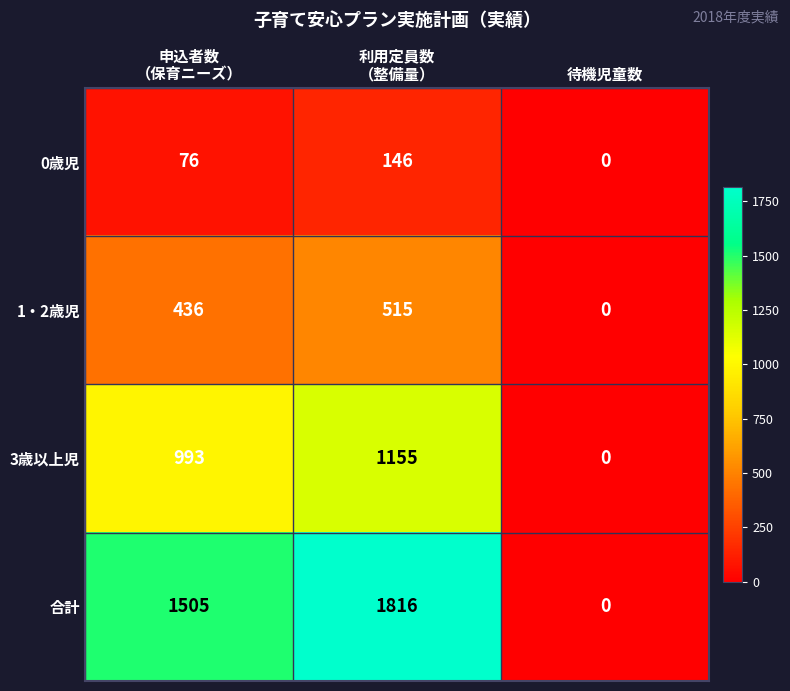

Which series has the widest spread of values?

合計